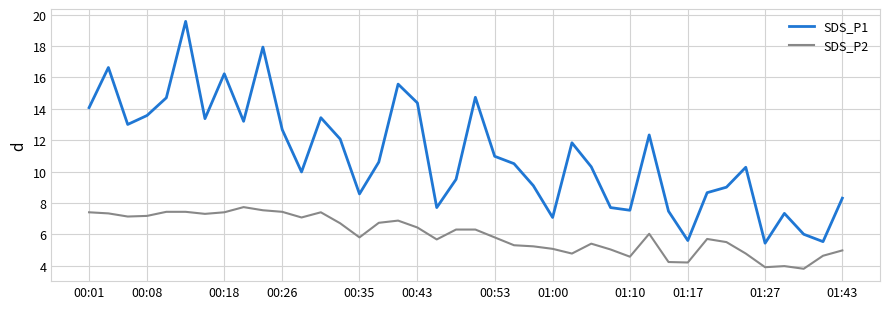

Which series has the largest range (max minus min)?

SDS_P1